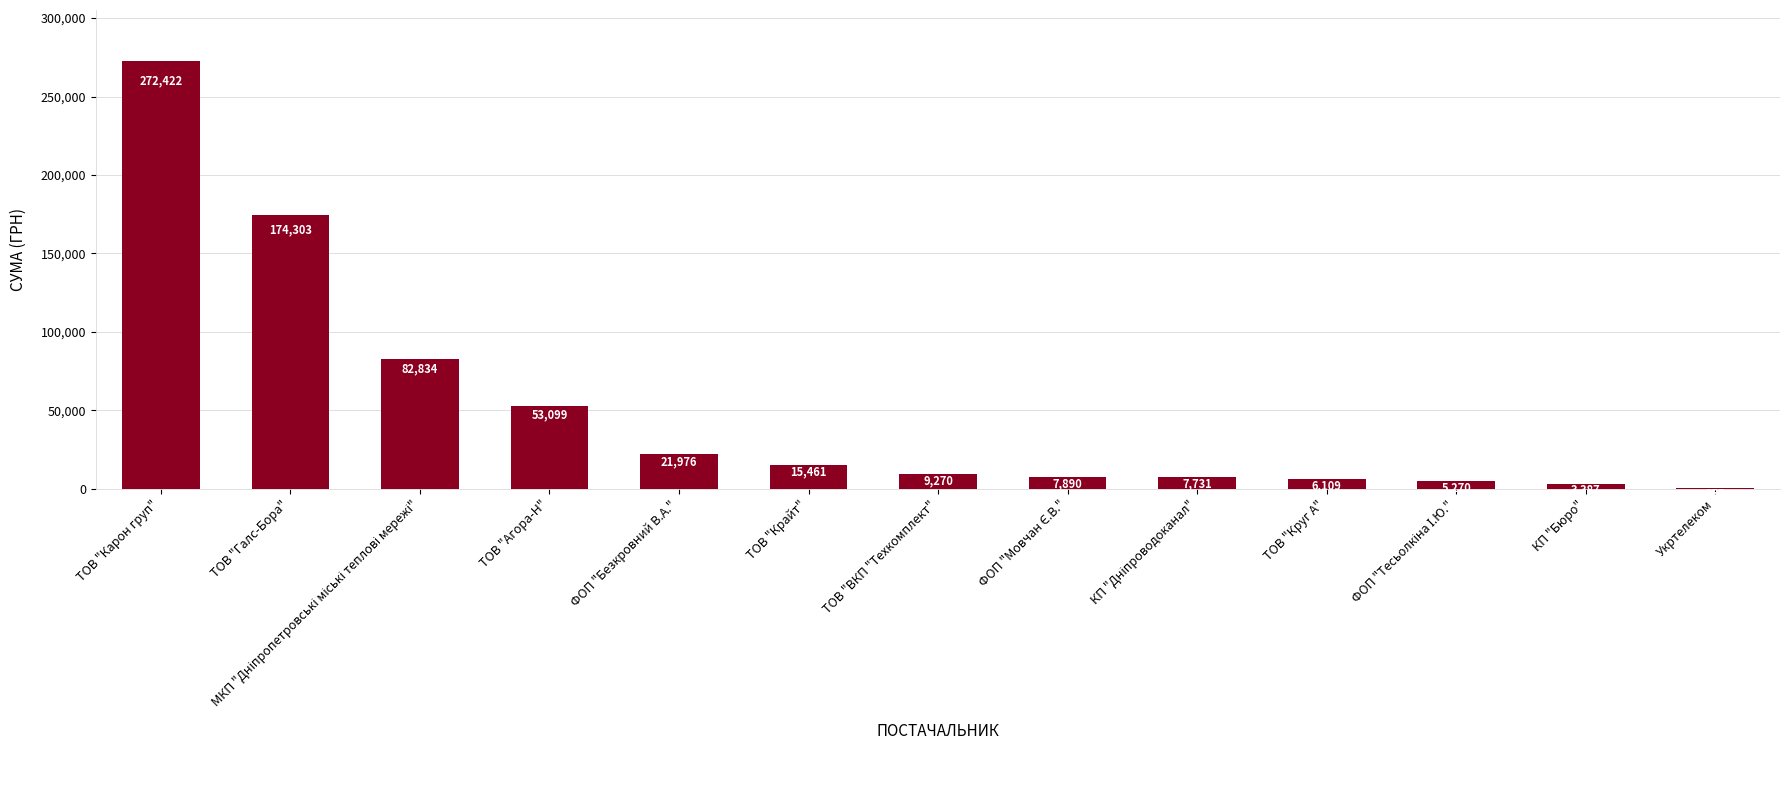

Are the bars horizontal?

No